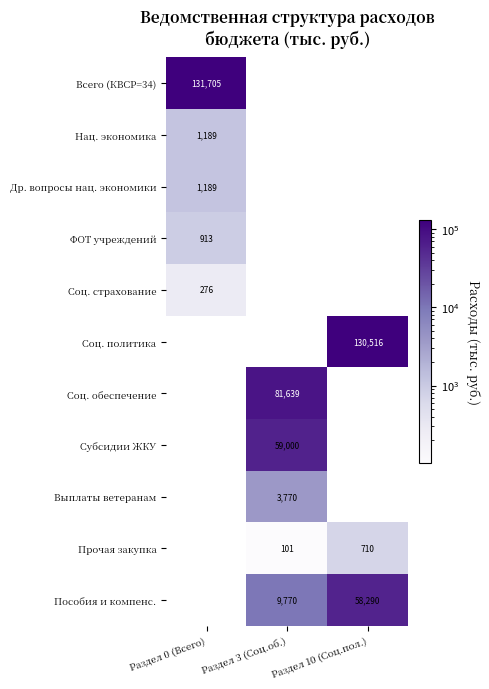

Which label corresponds to the largest value in the chart?

Раздел 0 (Всего)